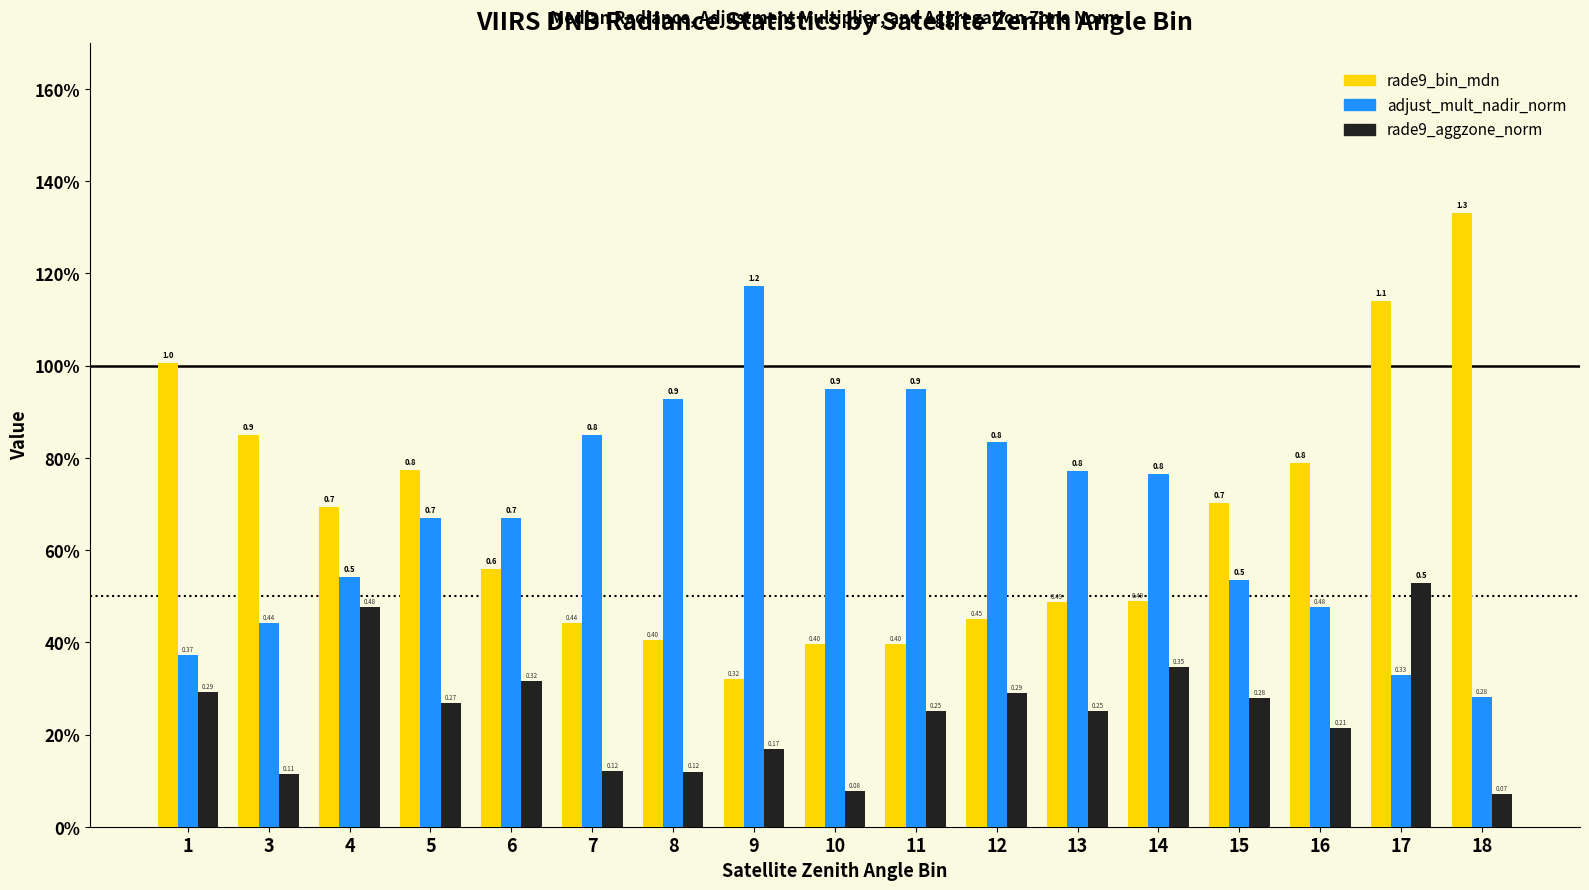

Does the chart contain any negative values?

No